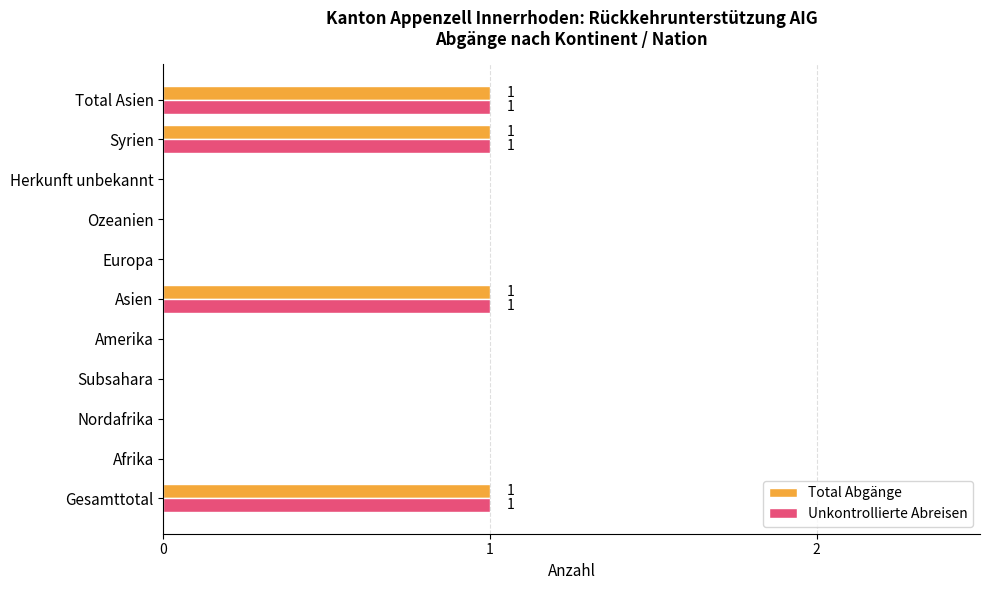

Is it true that Total Abgänge equals 0 at Afrika?

True